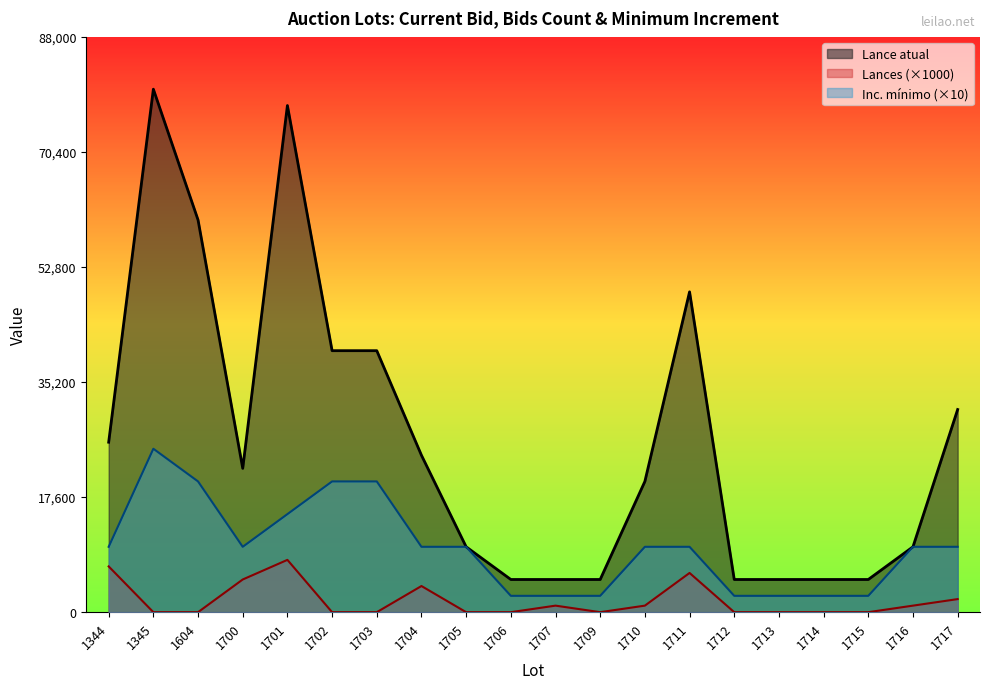

What is the sum of all Lance atual values?

524500